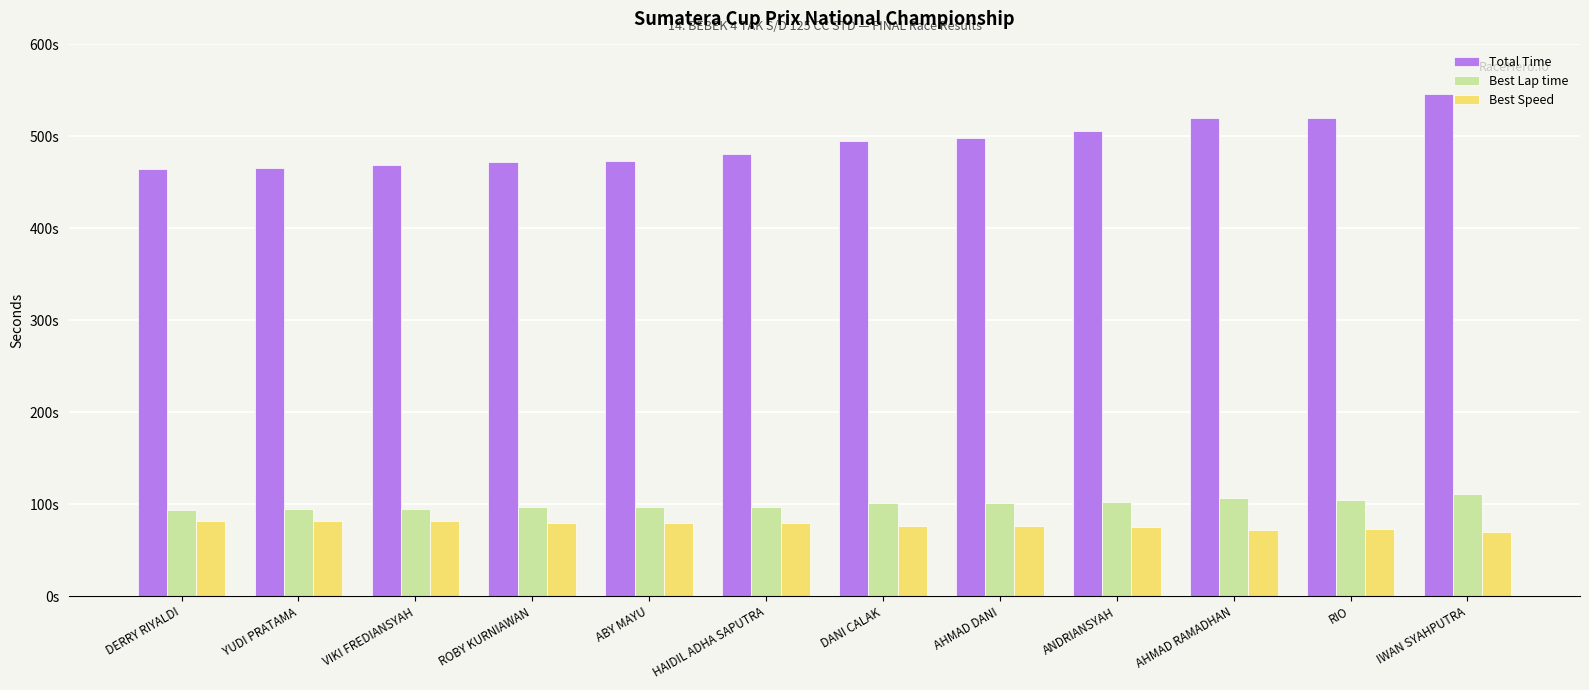

What is the label of the 12th bar from the right?

DERRY RIYALDI